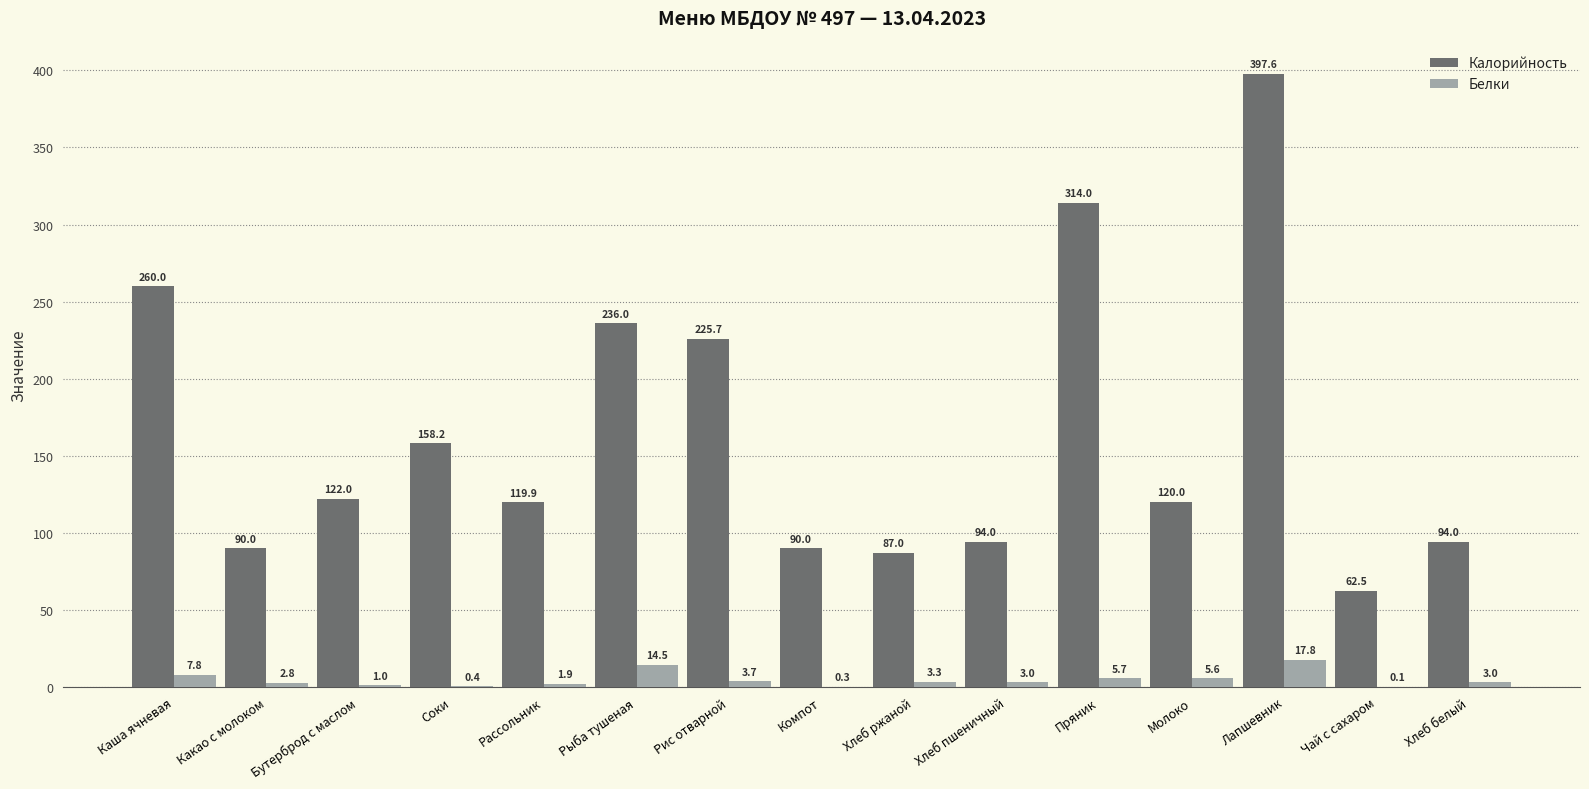

Which series has the widest spread of values?

Калорийность